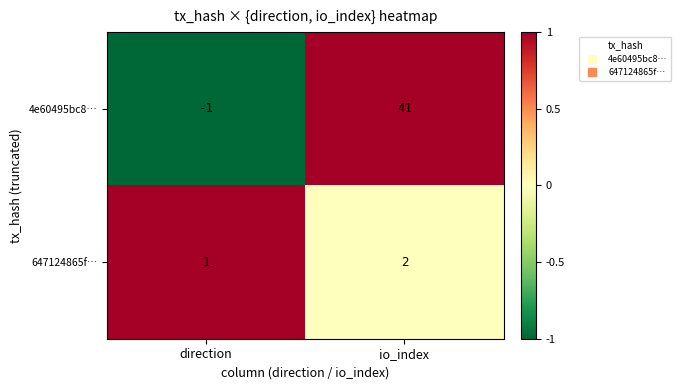

What is the greatest value displayed?

41